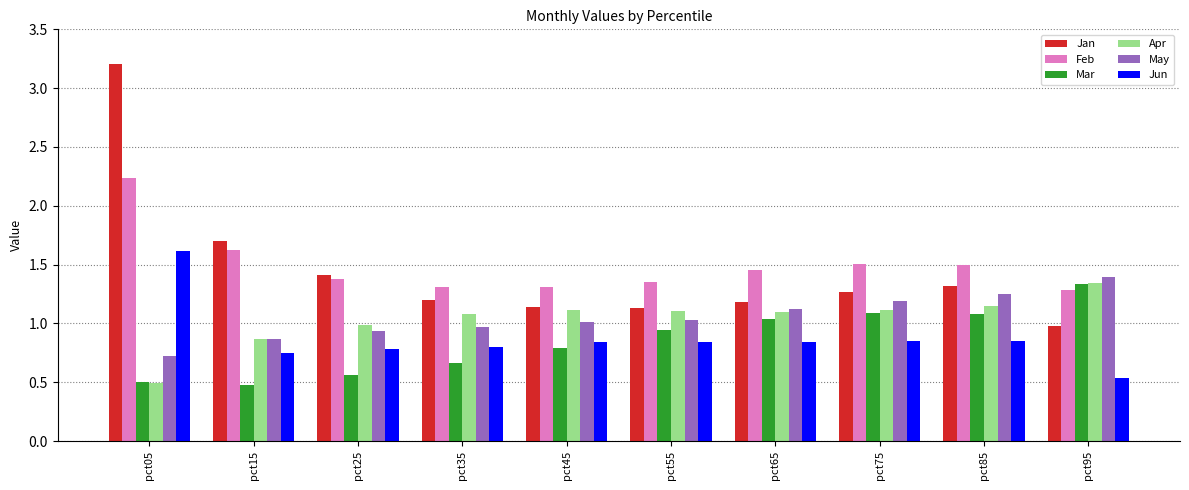

What is the difference between the maximum and minimum values in the Jan series?

2.2